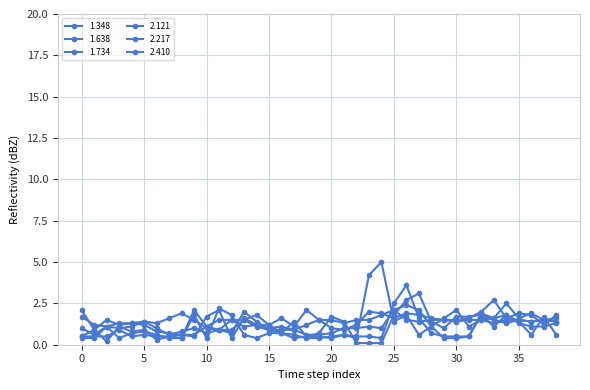

Which label corresponds to the smallest value in the chart?

22